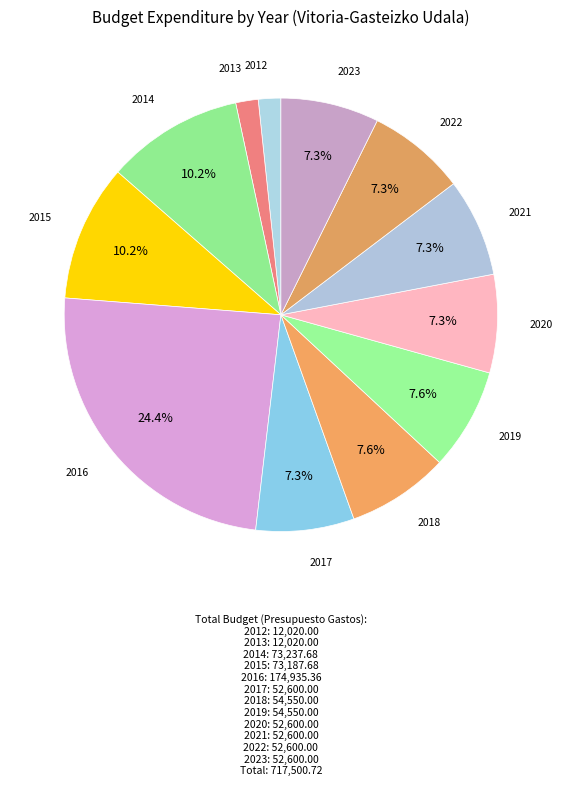

How many segments does this pie chart have?

12